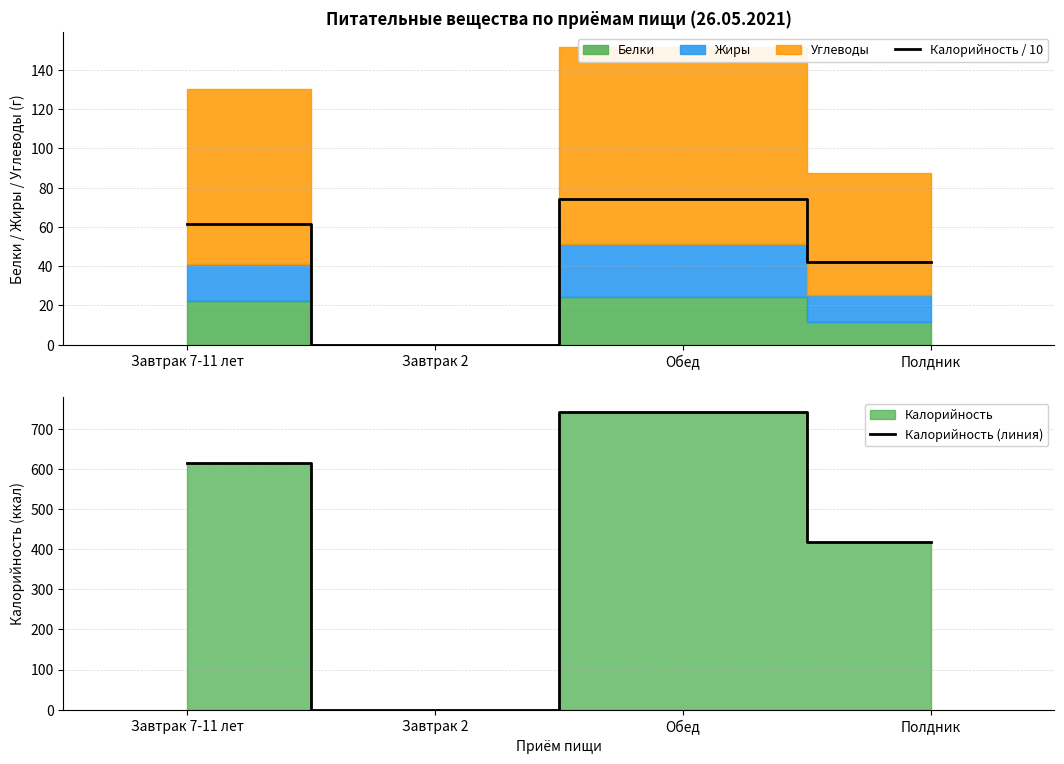

True or false: Калорийность (линия) and Калорийность / 10 intersect in this chart.

False